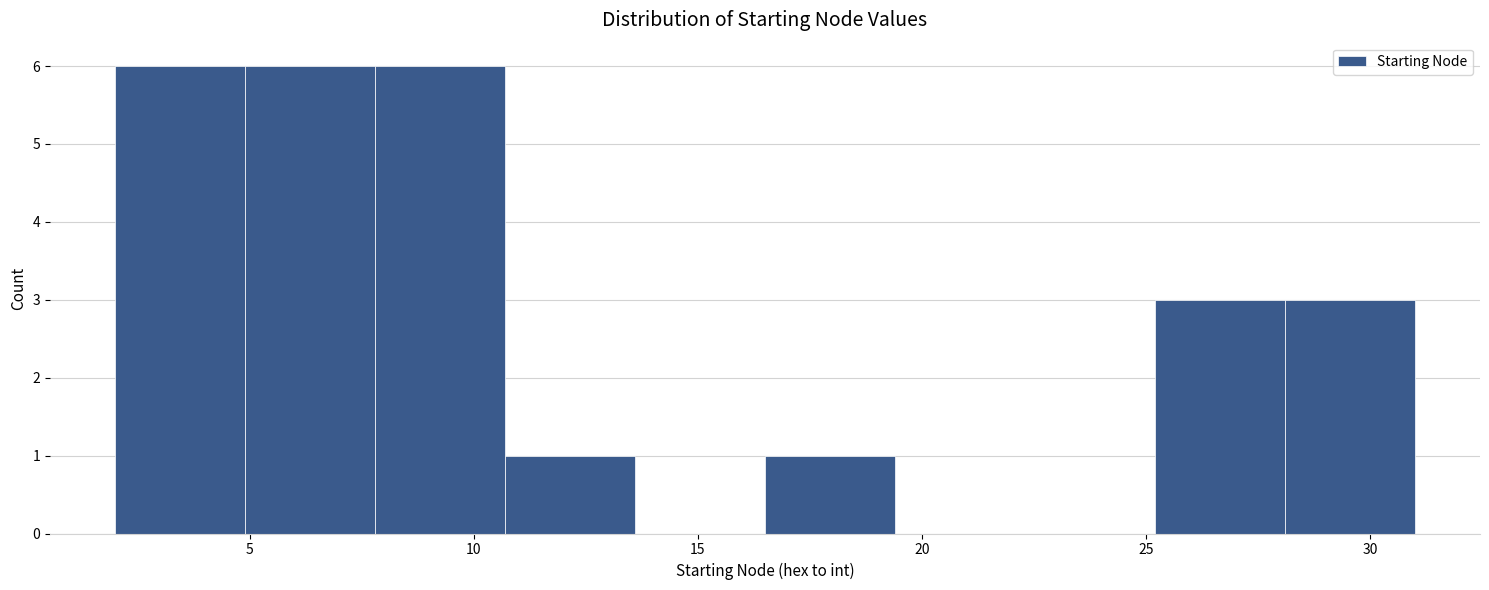

Reading left to right, list every bar in this chart as the range it spans on the x-axis followed by its height. Neither the bar edges nor the heights are printed on the chart, so give them approximately, as read against the axes.

2.0 to 4.9: 6
4.9 to 7.8: 6
7.8 to 10.7: 6
10.7 to 13.6: 1
13.6 to 16.5: 0
16.5 to 19.4: 1
19.4 to 22.3: 0
22.3 to 25.2: 0
25.2 to 28.1: 3
28.1 to 31.0: 3